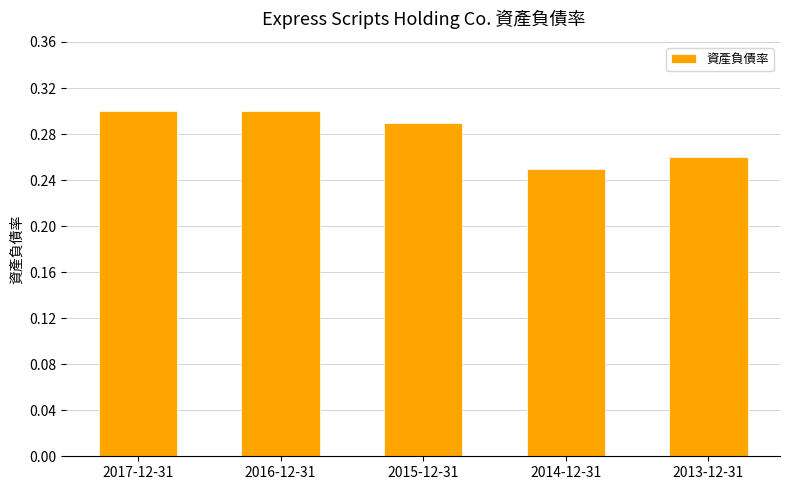

What position from the left is 2015-12-31?

3